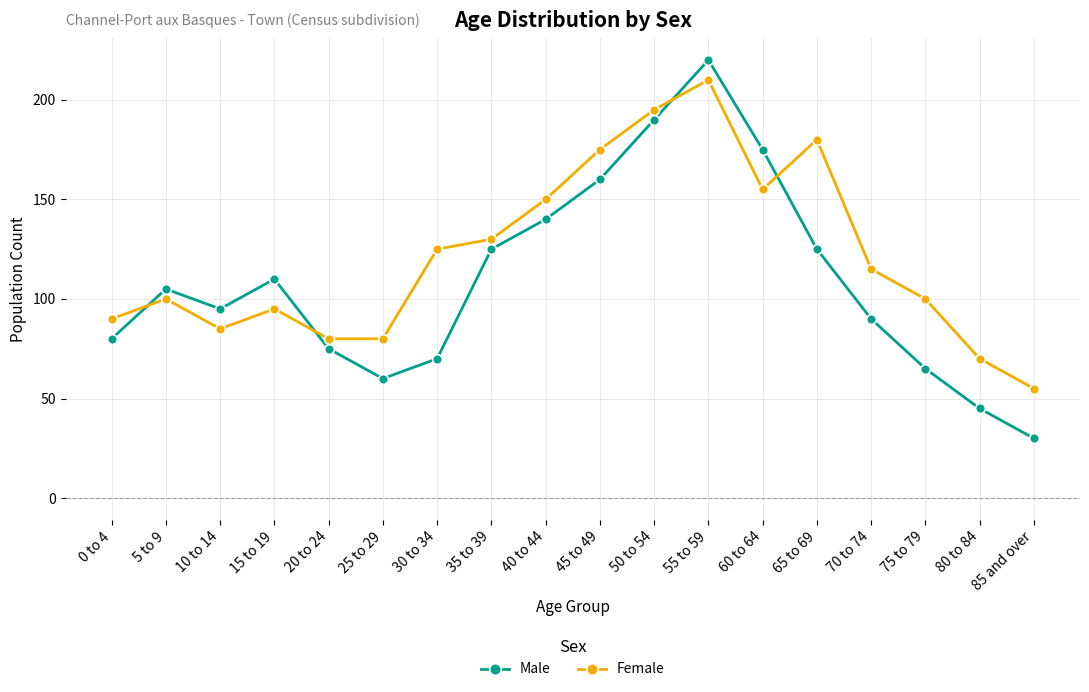

The Male series shows 88 at 60 to 64. True or false?

False